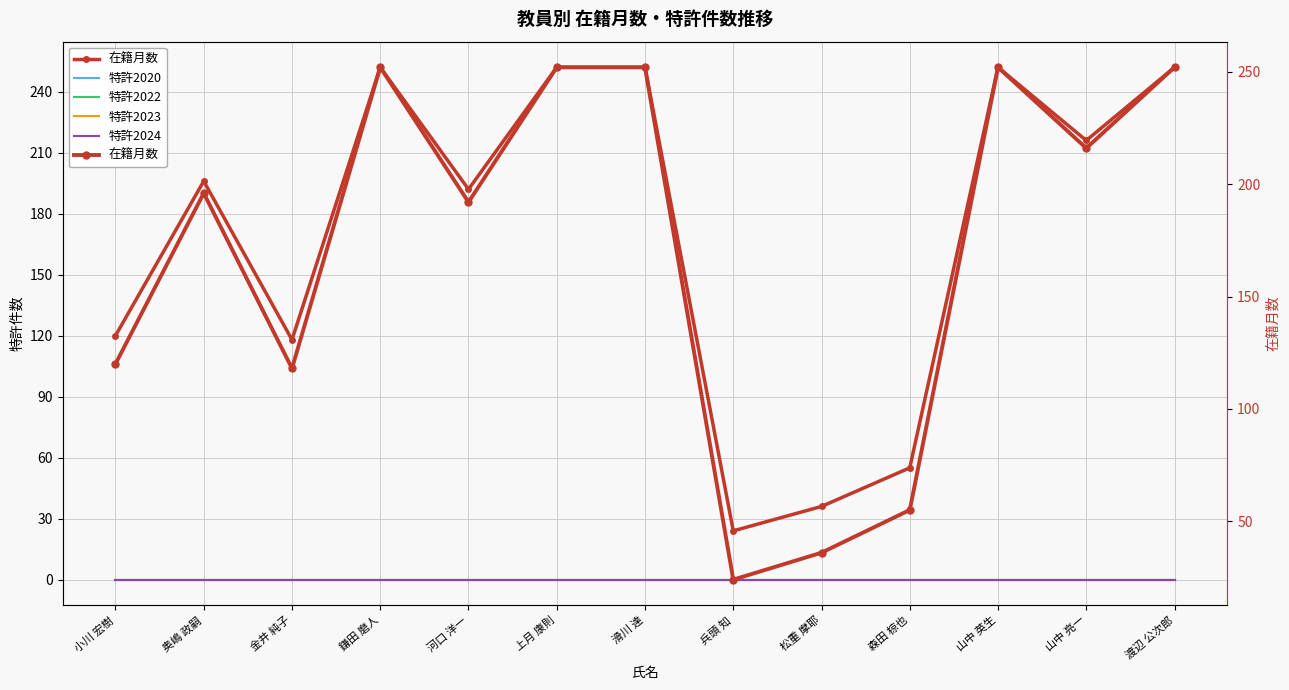

Reading left to right, what are all the values shown in this chart?

在籍月数: 小川 宏樹=120	奥嶋 政嗣=196	金井 純子=118	鎌田 磨人=252	河口 洋一=192	上月 康則=252	滑川 達=252	兵頭 知=24	松重 摩耶=36	森田 椋也=55	山中 英生=252	山中 亮一=216	渡辺 公次郎=252
特許2020: 小川 宏樹=0	奥嶋 政嗣=0	金井 純子=0	鎌田 磨人=0	河口 洋一=0	上月 康則=0	滑川 達=0	兵頭 知=0	松重 摩耶=0	森田 椋也=0	山中 英生=0	山中 亮一=0	渡辺 公次郎=0
特許2022: 小川 宏樹=0	奥嶋 政嗣=0	金井 純子=0	鎌田 磨人=0	河口 洋一=0	上月 康則=0	滑川 達=0	兵頭 知=0	松重 摩耶=0	森田 椋也=0	山中 英生=0	山中 亮一=0	渡辺 公次郎=0
特許2023: 小川 宏樹=0	奥嶋 政嗣=0	金井 純子=0	鎌田 磨人=0	河口 洋一=0	上月 康則=0	滑川 達=0	兵頭 知=0	松重 摩耶=0	森田 椋也=0	山中 英生=0	山中 亮一=0	渡辺 公次郎=0
特許2024: 小川 宏樹=0	奥嶋 政嗣=0	金井 純子=0	鎌田 磨人=0	河口 洋一=0	上月 康則=0	滑川 達=0	兵頭 知=0	松重 摩耶=0	森田 椋也=0	山中 英生=0	山中 亮一=0	渡辺 公次郎=0